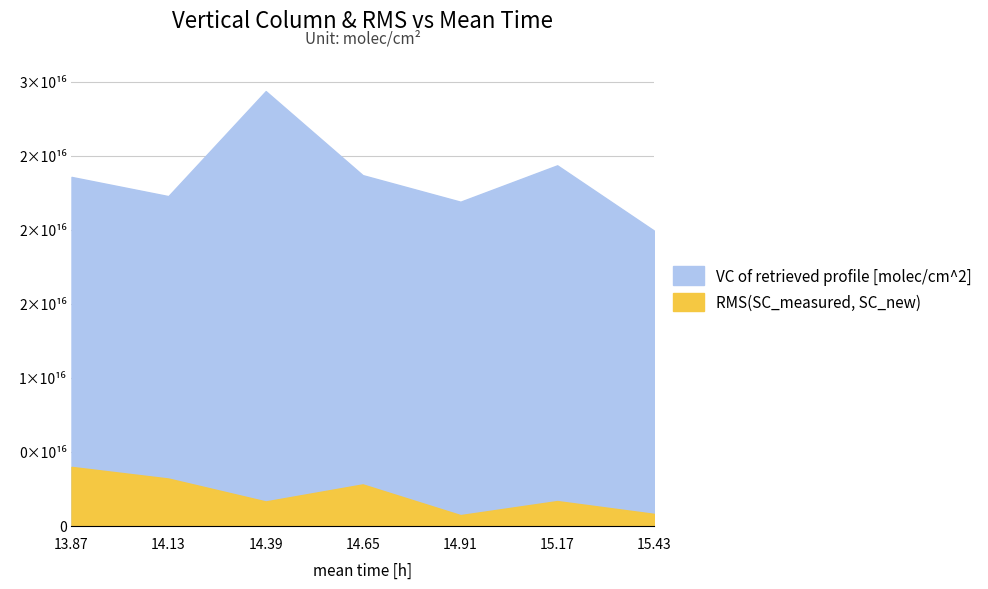

Is the value of RMS(SC_measured, SC_new) at 14.9108 greater than the value of VC of retrieved profile [molec/cm^2] at 14.6492?

No